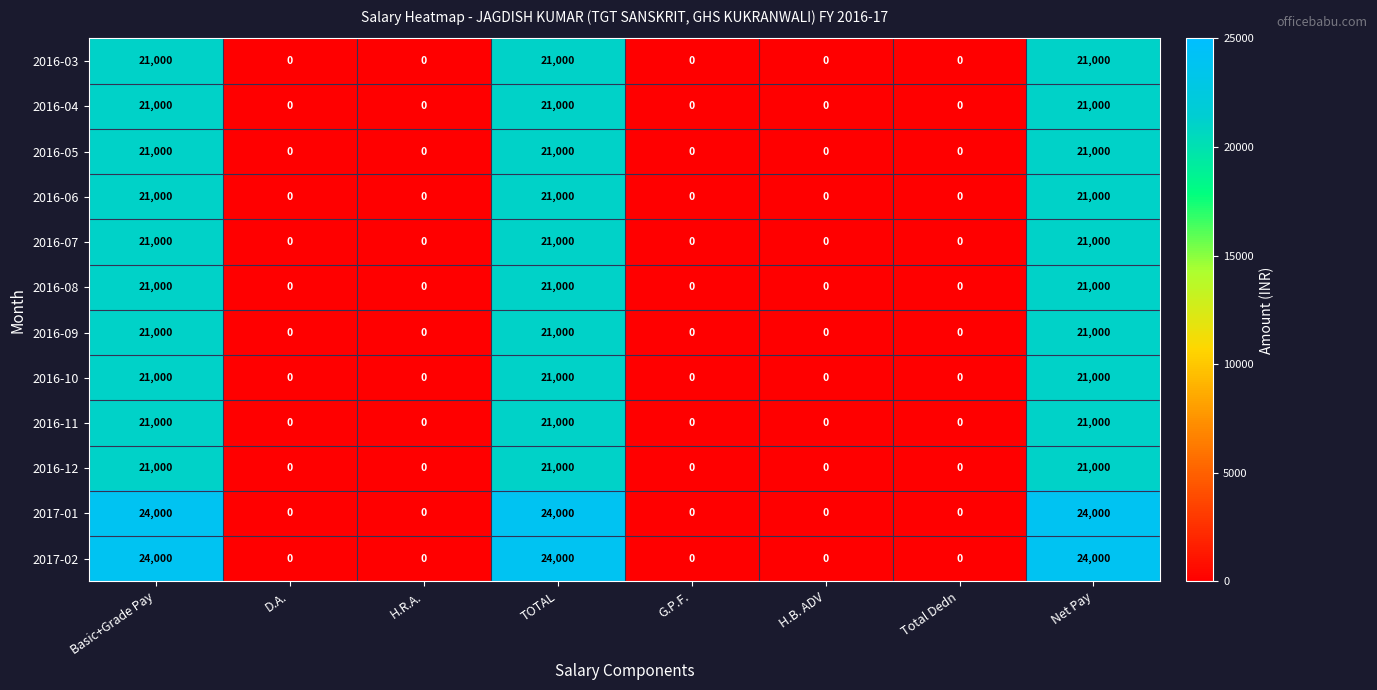

What is the total value across all series at Basic+Grade Pay?

258000